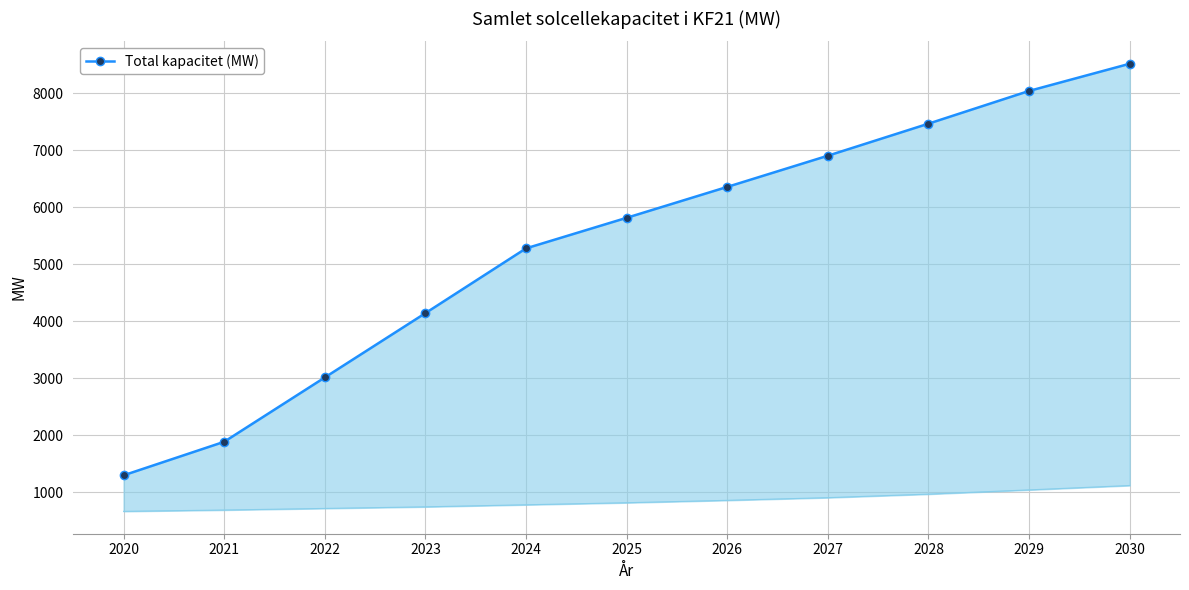

Which category has the lowest value across all series?

2020